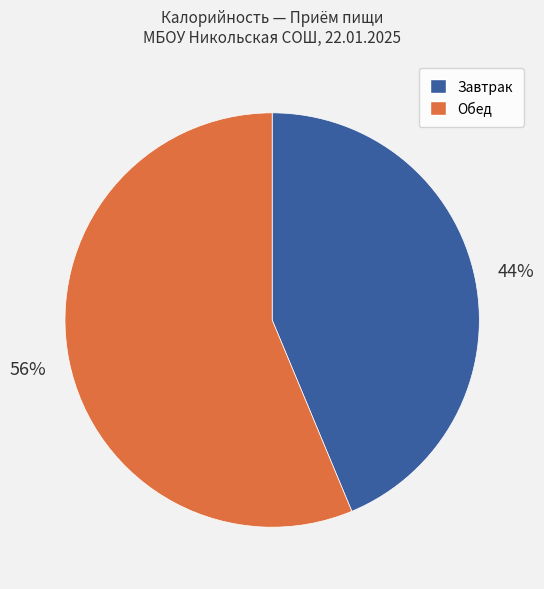

How many slices are in this pie chart?

2